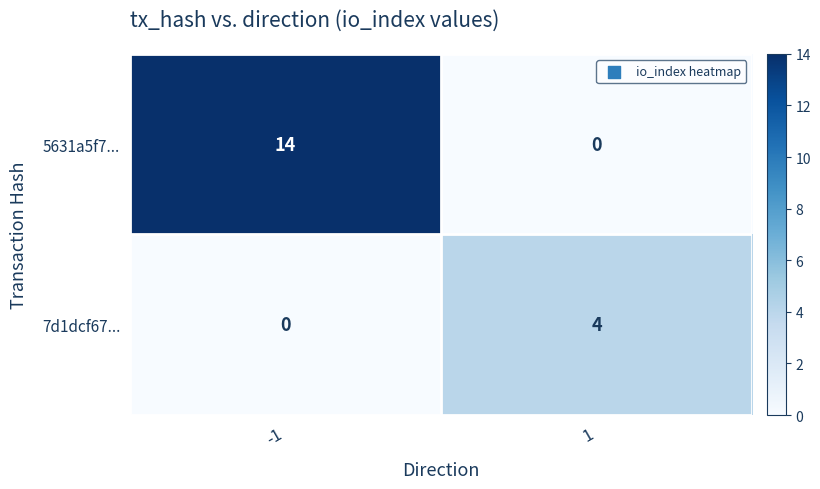

Rank the series by their maximum value, from highest to lowest.

5631a5f7..., 7d1dcf67...